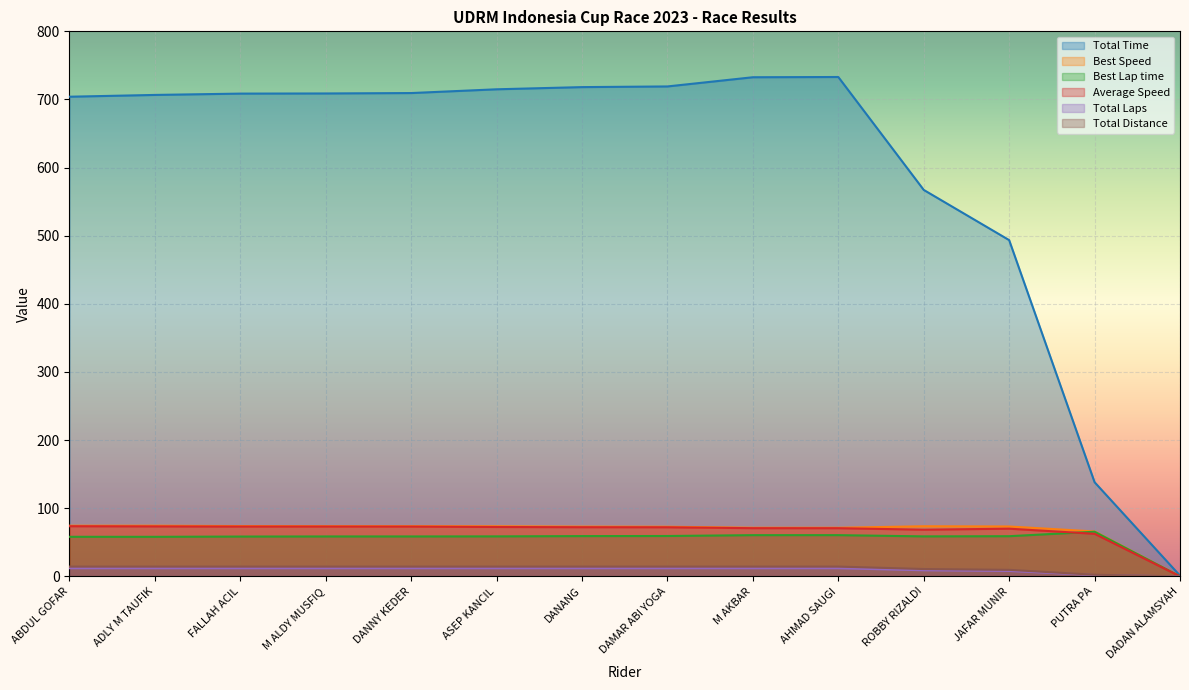

Reading left to right, list all the values displayed in this chart.

Total Time: 704.0	706.7	708.6	708.8	709.4	714.9	718.1	719.1	732.6	733.0	567.2	493.6	138.2	1.1
Best Speed: 74.4	74.4	73.9	73.7	73.7	73.6	73.0	72.9	71.4	71.4	73.6	73.2	65.9	0.0
Best Lap time: 58.1	58.1	58.5	58.6	58.6	58.7	59.1	59.3	60.5	60.5	58.7	59.0	65.5	0.0
Average Speed: 73.6	73.4	73.2	73.1	73.1	72.5	72.2	72.1	70.8	70.7	68.5	70.0	62.5	0.0
Total Laps: 12.0	12.0	12.0	12.0	12.0	12.0	12.0	12.0	12.0	12.0	9.0	8.0	2.0	0.0
Total Distance: 14.4	14.4	14.4	14.4	14.4	14.4	14.4	14.4	14.4	14.4	10.8	9.6	2.4	0.0